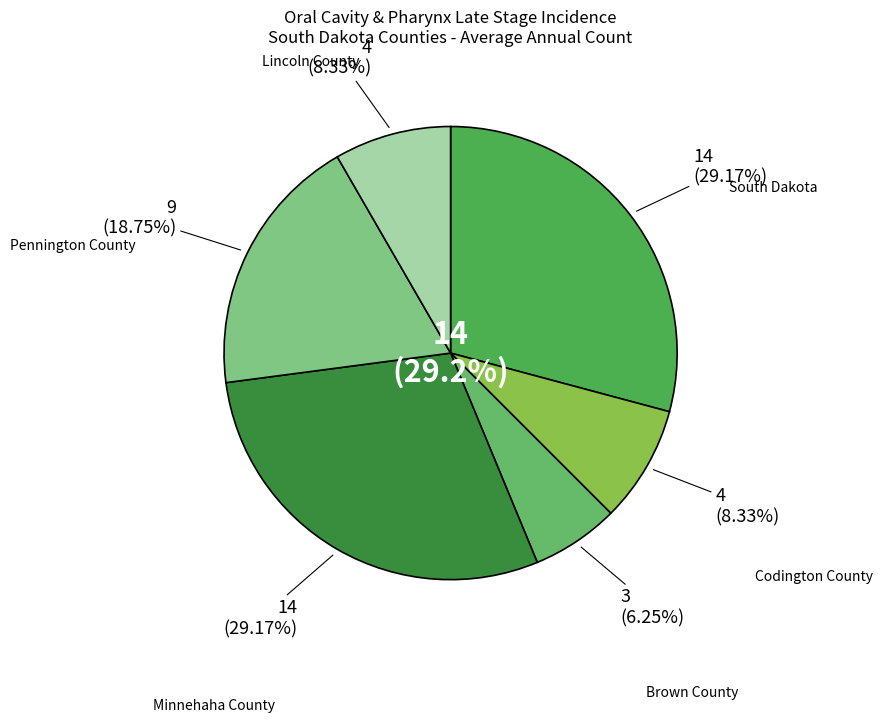

Is Pennington County the majority of the pie?

No